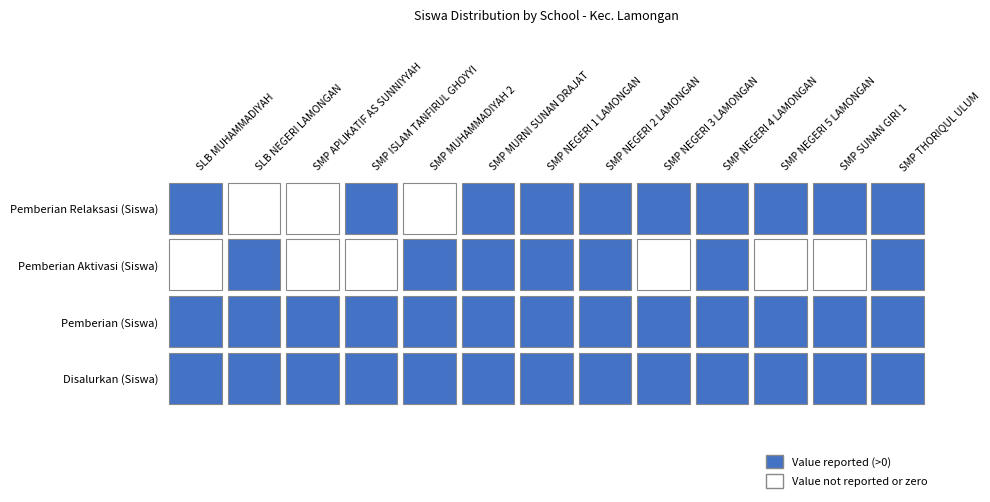

Is the value of Pemberian Relaksasi (Siswa) at SMP NEGERI 5 LAMONGAN greater than the value of Pemberian Aktivasi (Siswa) at SMP MURNI SUNAN DRAJAT?

Yes